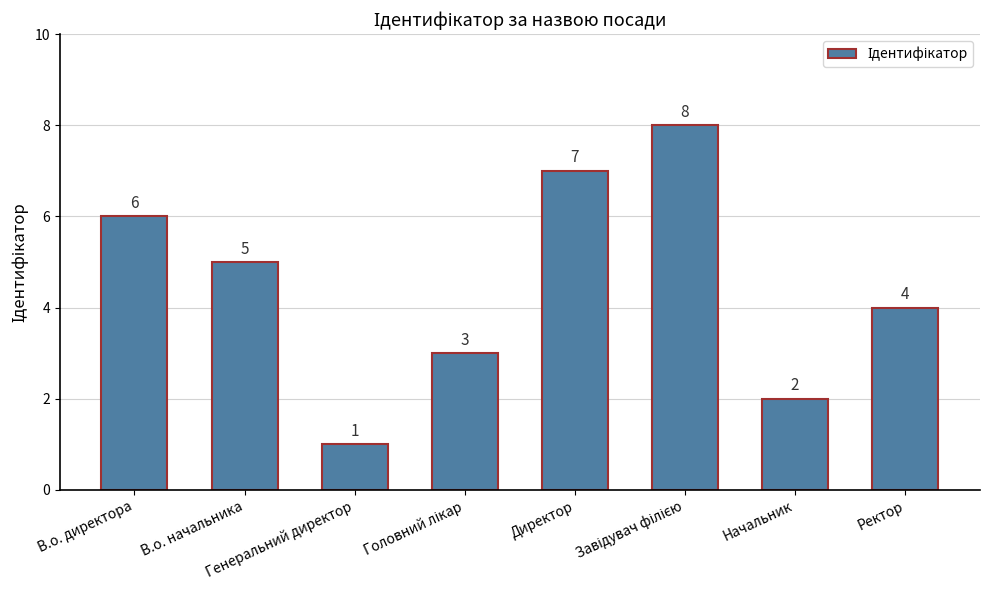

What is the value of the 6th bar from the left?

8